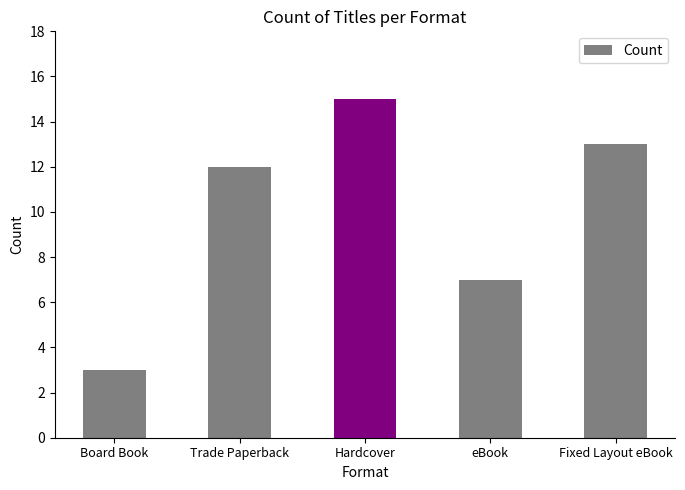

The value at Board Book is 2. True or false?

False